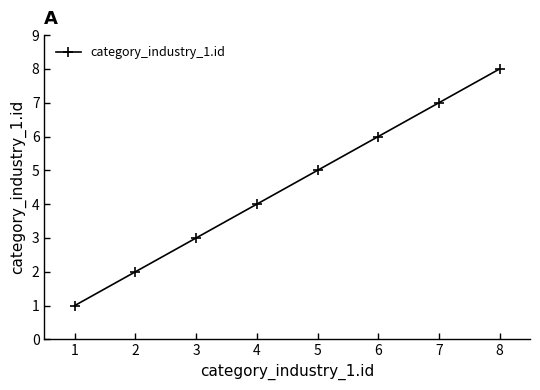

Reading left to right, what are all the values shown in this chart?

1	2	3	4	5	6	7	8